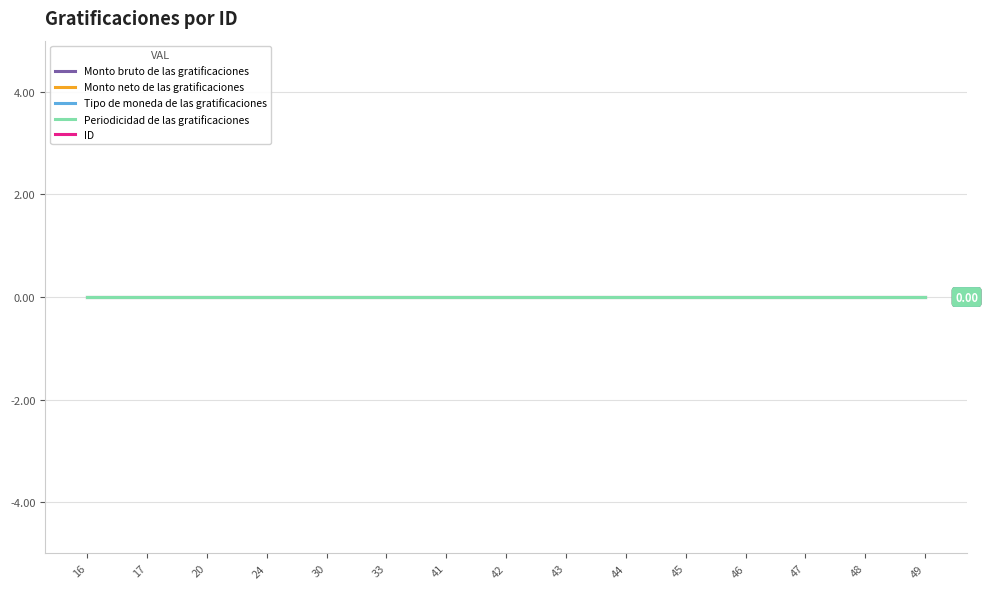

How many data points in ID are less than 42?

7